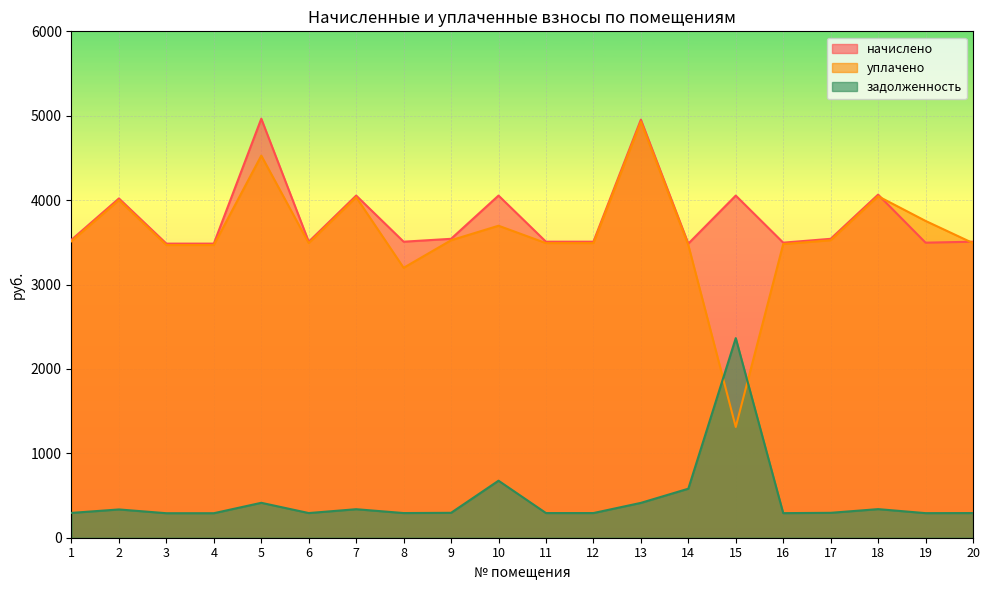

What are all the series names shown in the legend?

начислено, уплачено, задолженность